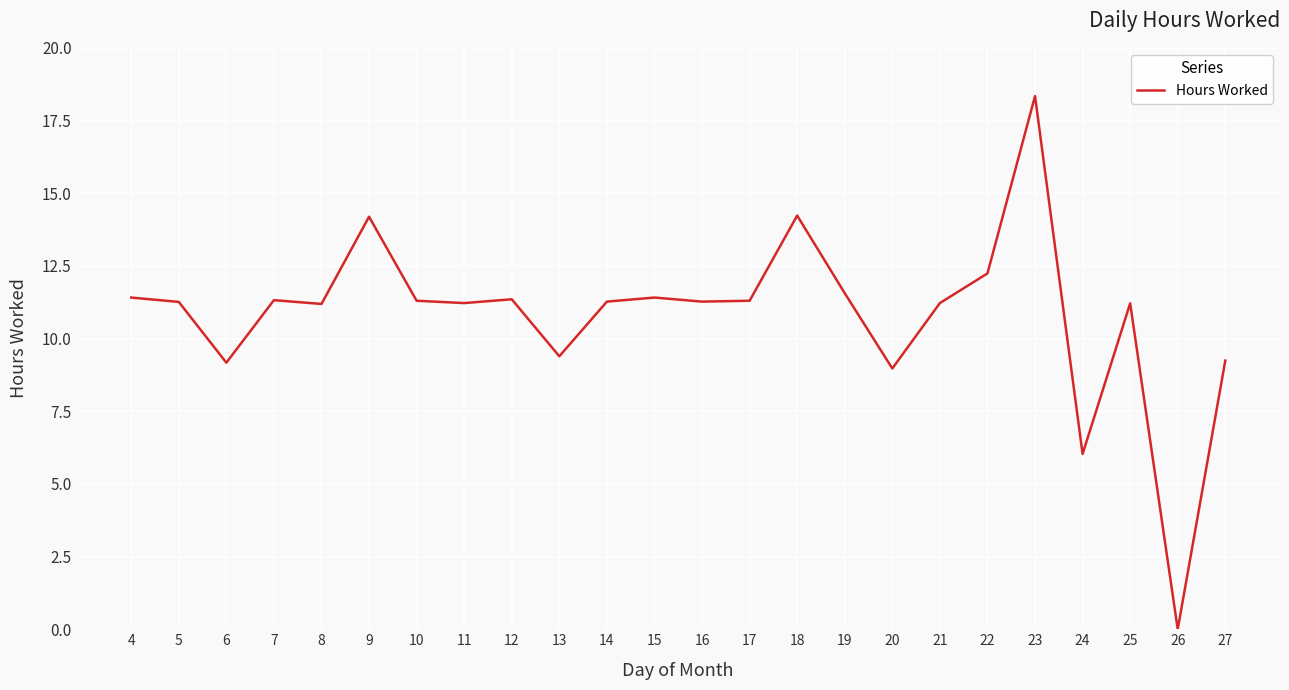

How many lines are shown in the chart?

1